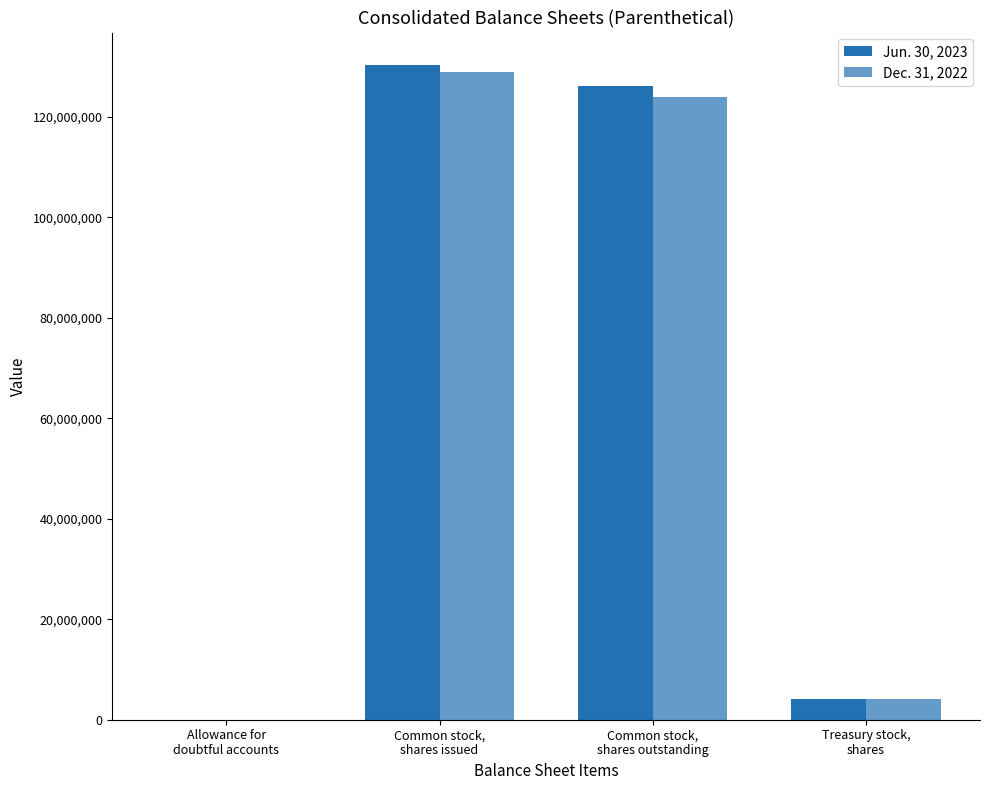

How many groups of bars are there?

4